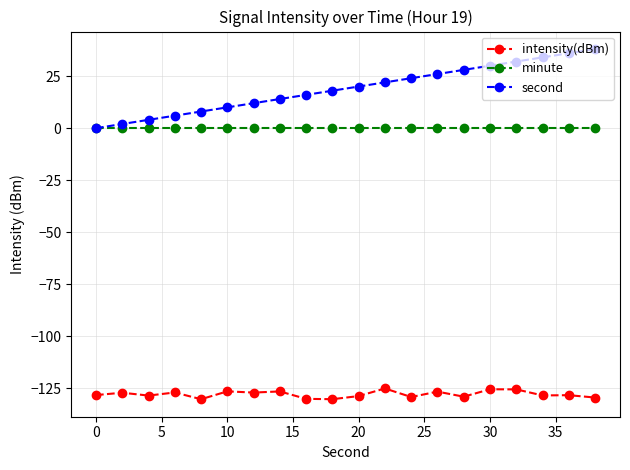

Which series has the largest total across all categories?

second